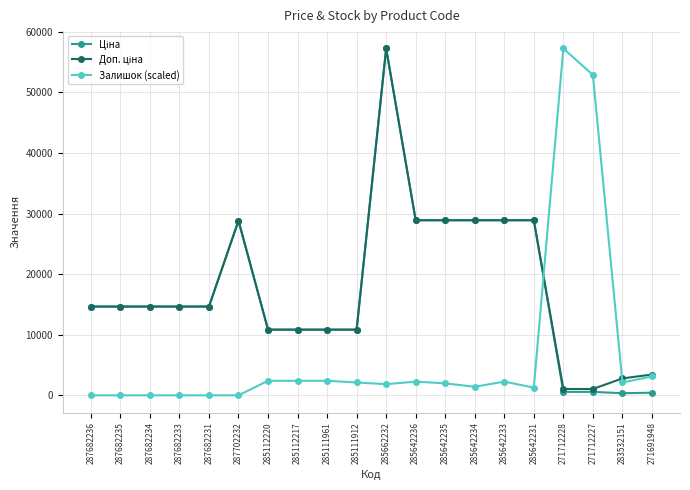

What is the label of the 1st point from the right?

271691948